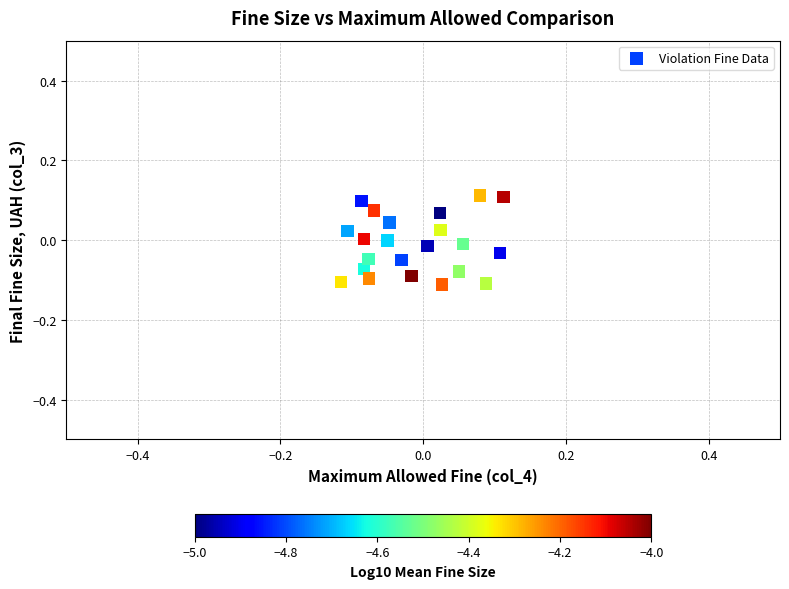

Count the number of points in this scatter plot.

22